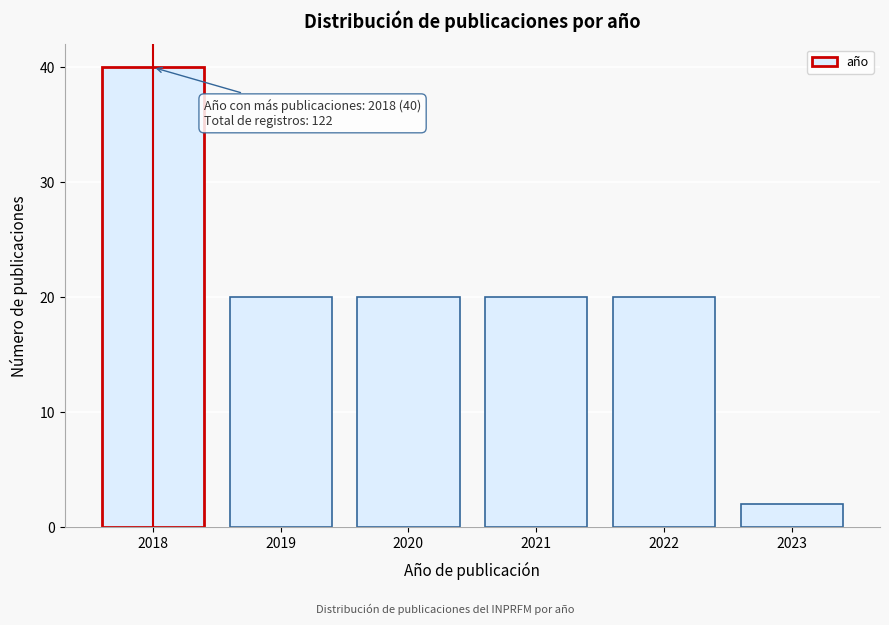

Reading left to right, transcribe all the data shown in this chart.

40	20	20	20	20	2